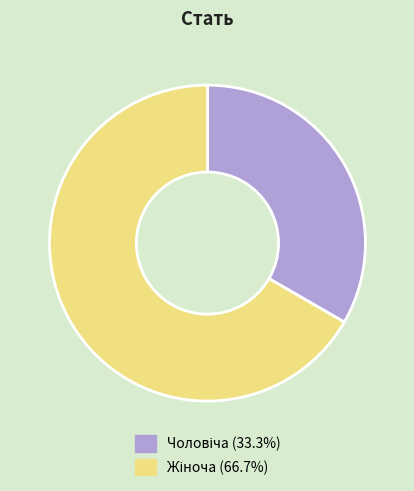

How many slices are in this pie chart?

2